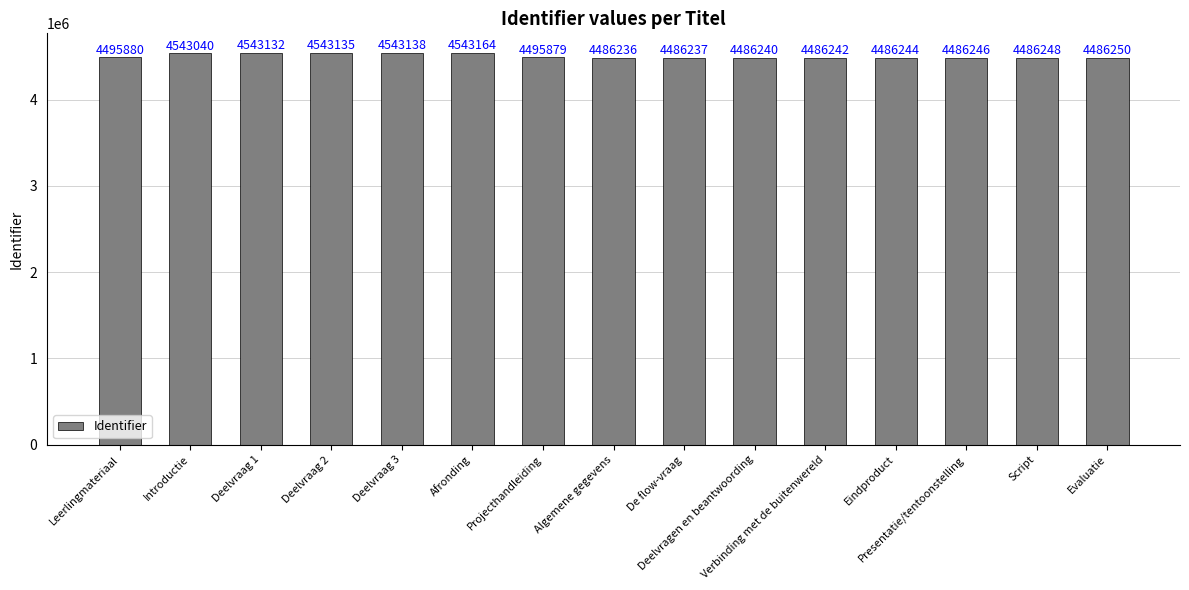

What is the difference between the maximum and second lowest values?

56927